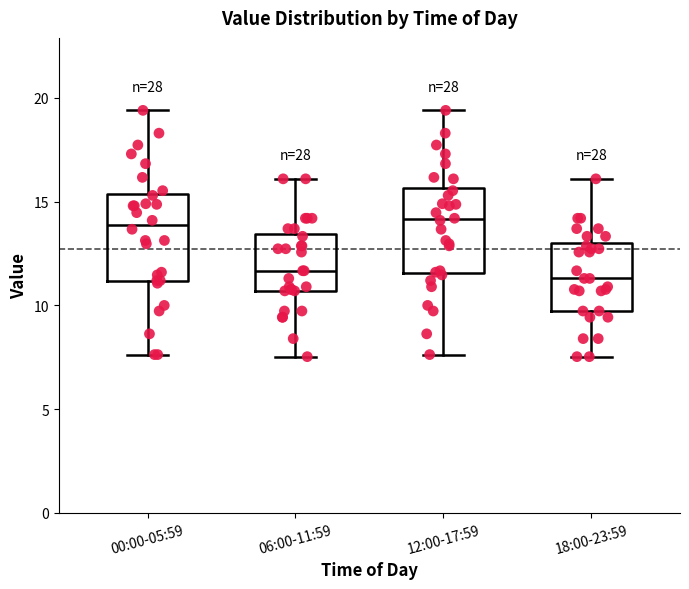

Where is the upper edge of the box for 18:00-23:59 on the y-axis? The values are not printed on the chart, so give them approximately, as read against the axis.

13.0